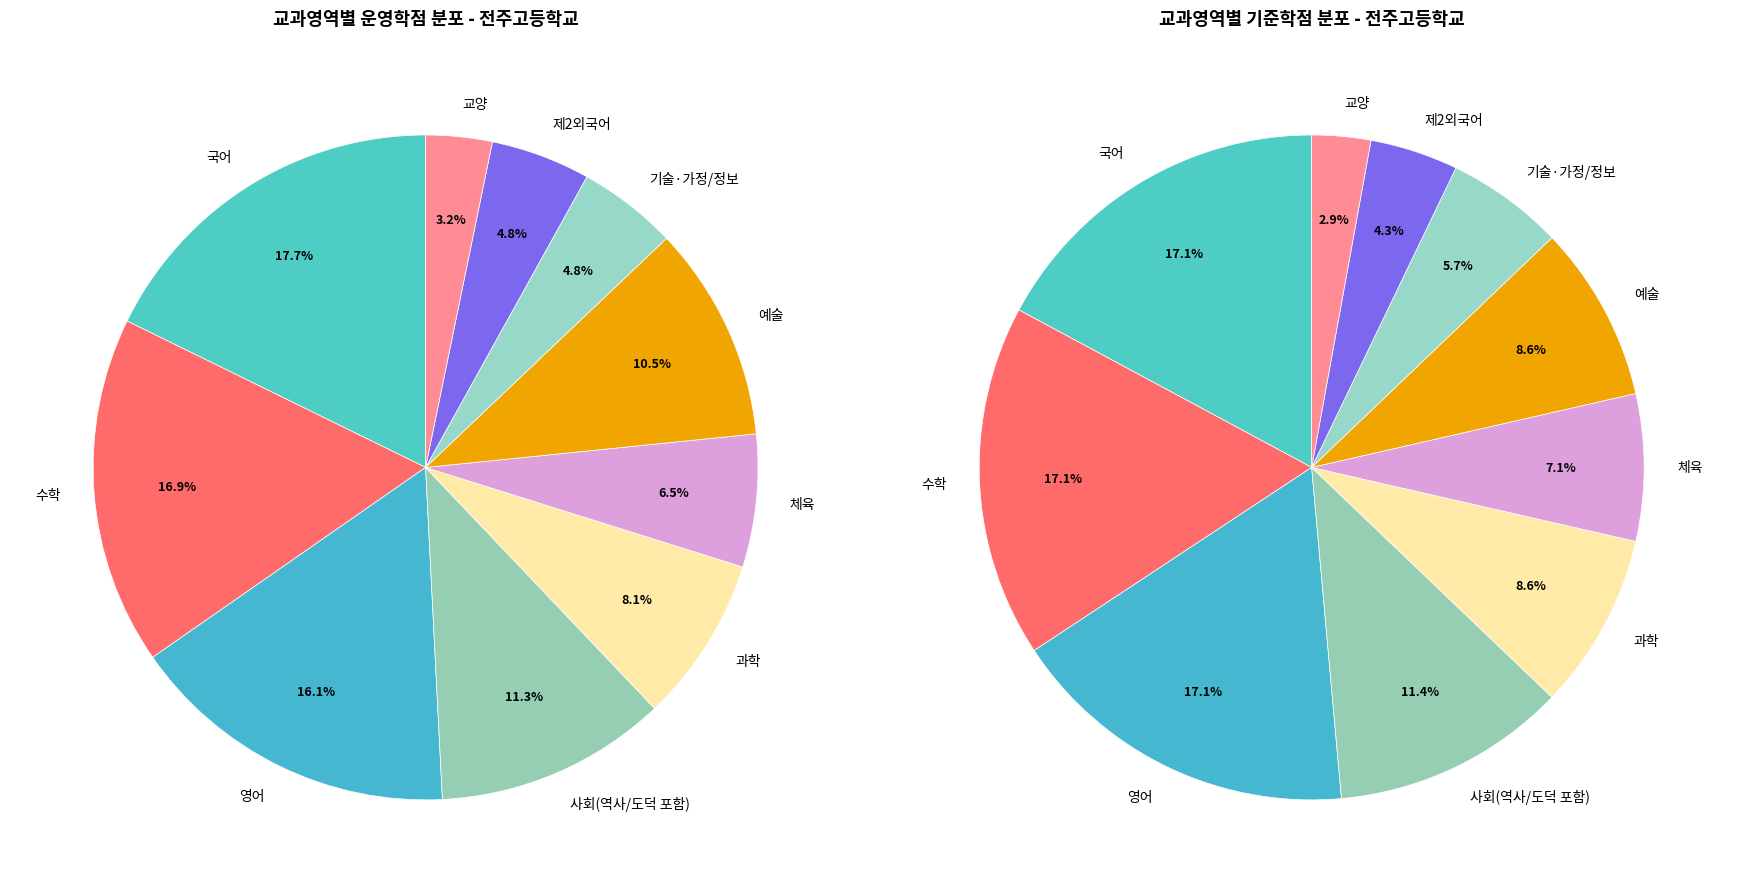

To the nearest percent, what portion does 제2외국어 represent?

5%